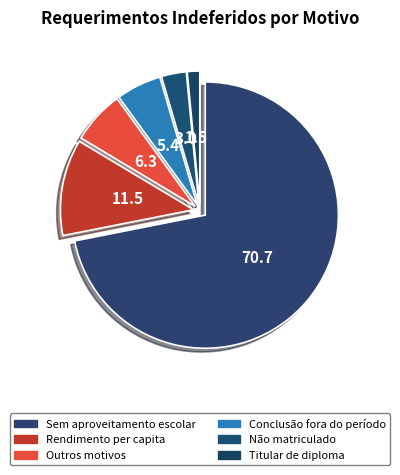

How many segments does this pie chart have?

6